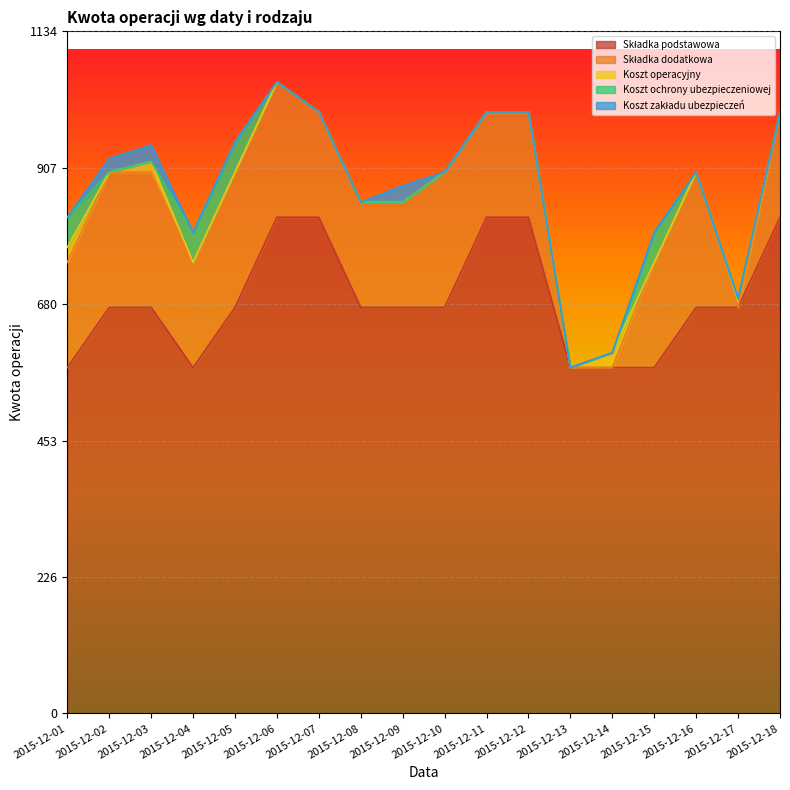

How many intersections are there between Koszt ochrony ubezpieczeniowej and Koszt zakładu ubezpieczeń?

2